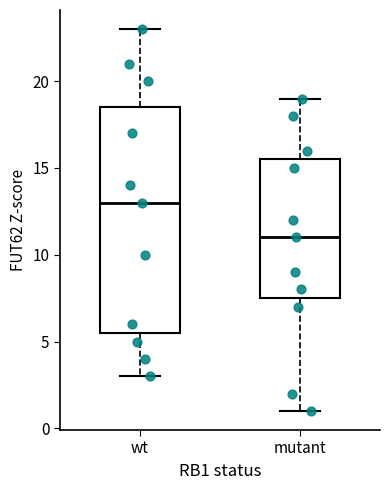

Where is the lower edge of the box for mutant on the y-axis? The values are not printed on the chart, so give them approximately, as read against the axis.

7.5